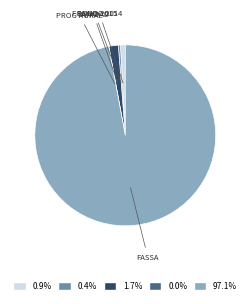

Is there any slice that represents more than half of the pie?

Yes